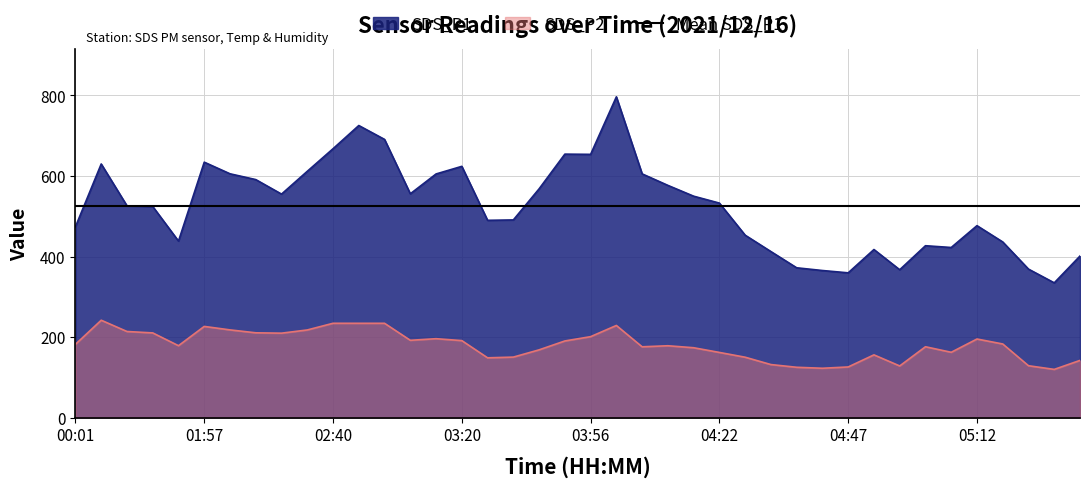

True or false: SDS_P2 and SDS_P1 intersect in this chart.

False